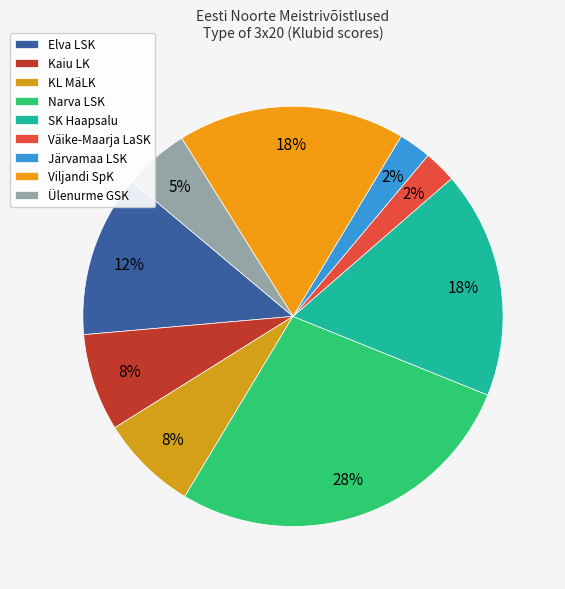

How many slices are in this pie chart?

9